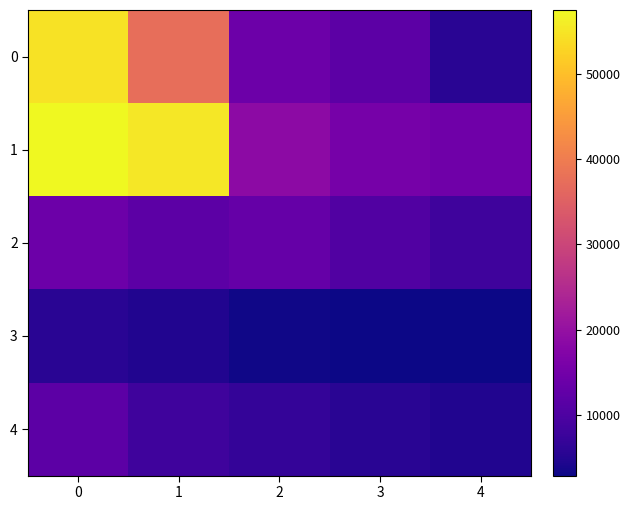

What is the maximum value shown in the chart?

57480.8